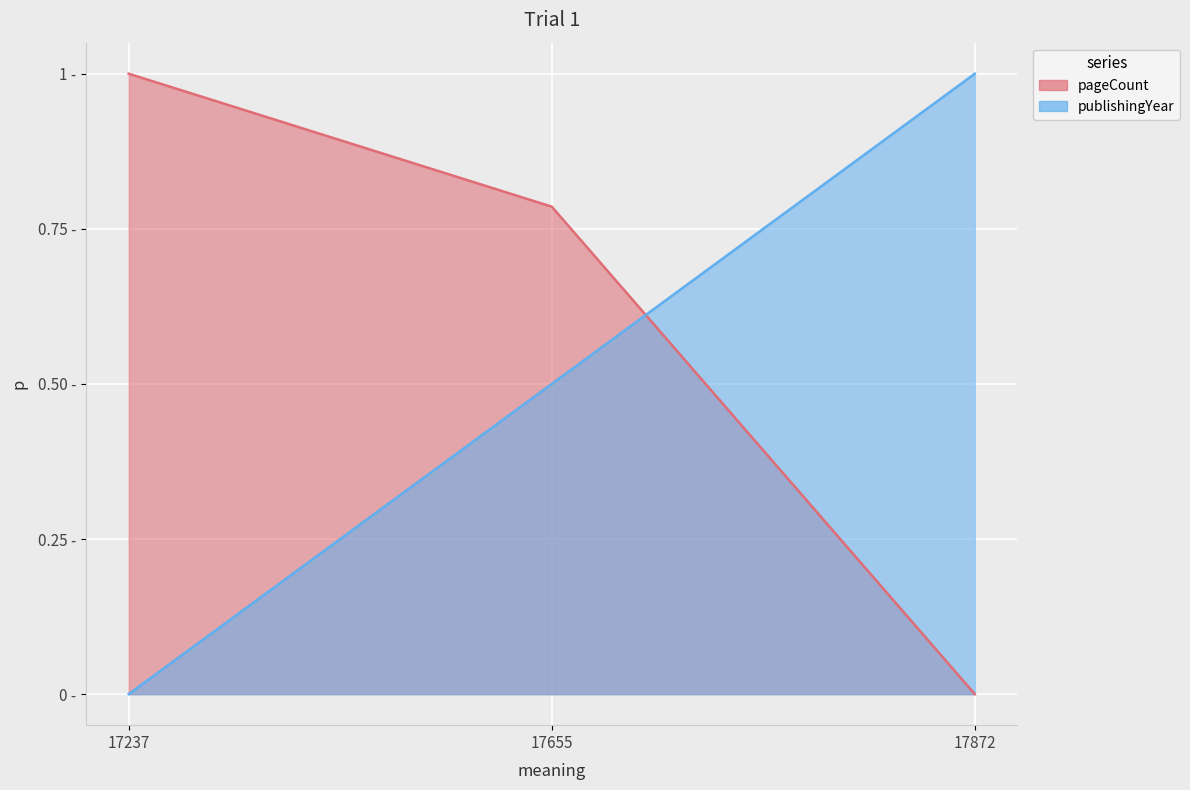

What is the maximum value shown in the chart?

1.0